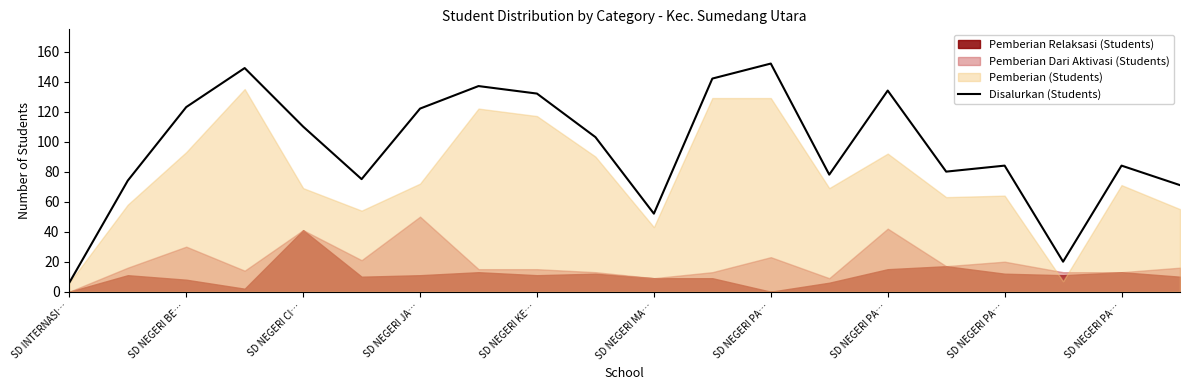

At which category does the chart reach its peak across all series?

SD NEGERI PA…